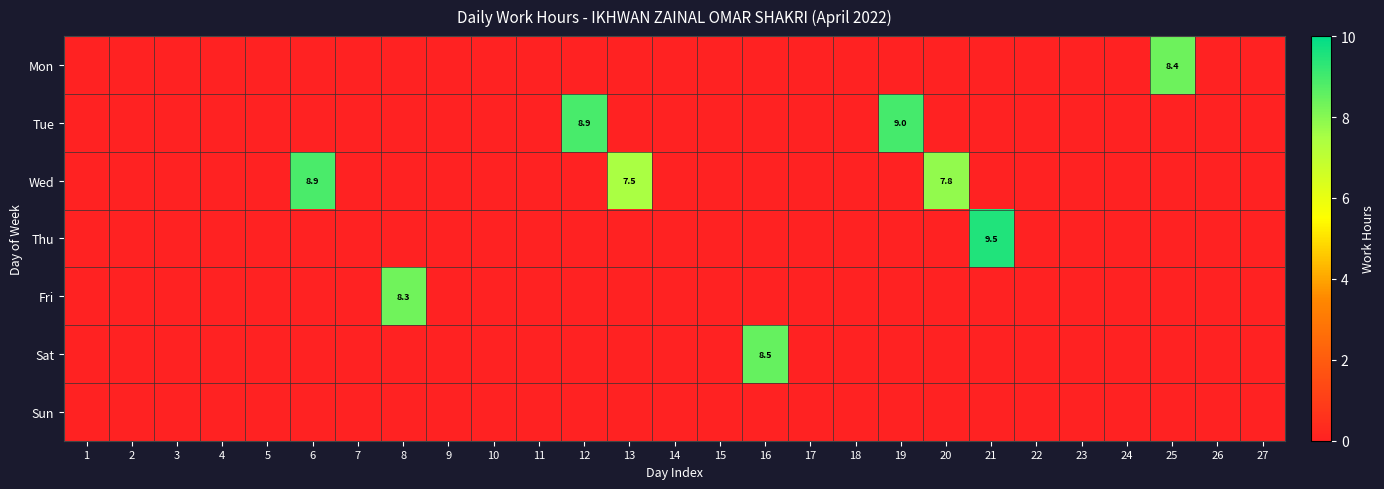

At which category does the chart reach its peak across all series?

21